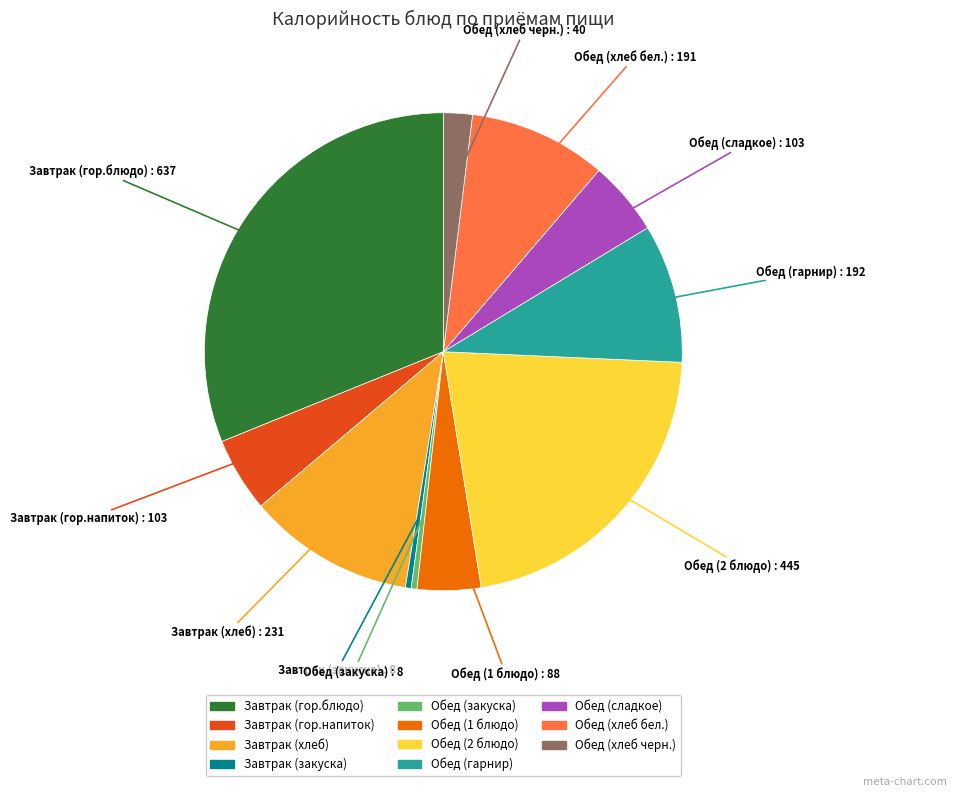

Is Обед (закуска) the majority of the pie?

No